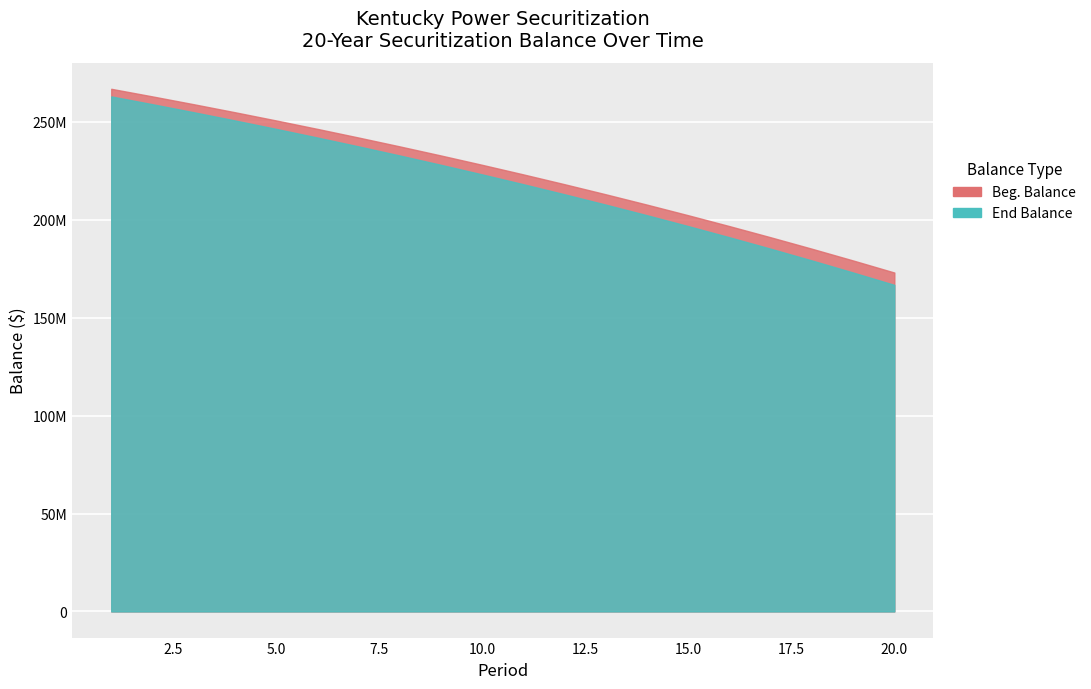

What are all the series names shown in the legend?

Beg. Balance, End Balance